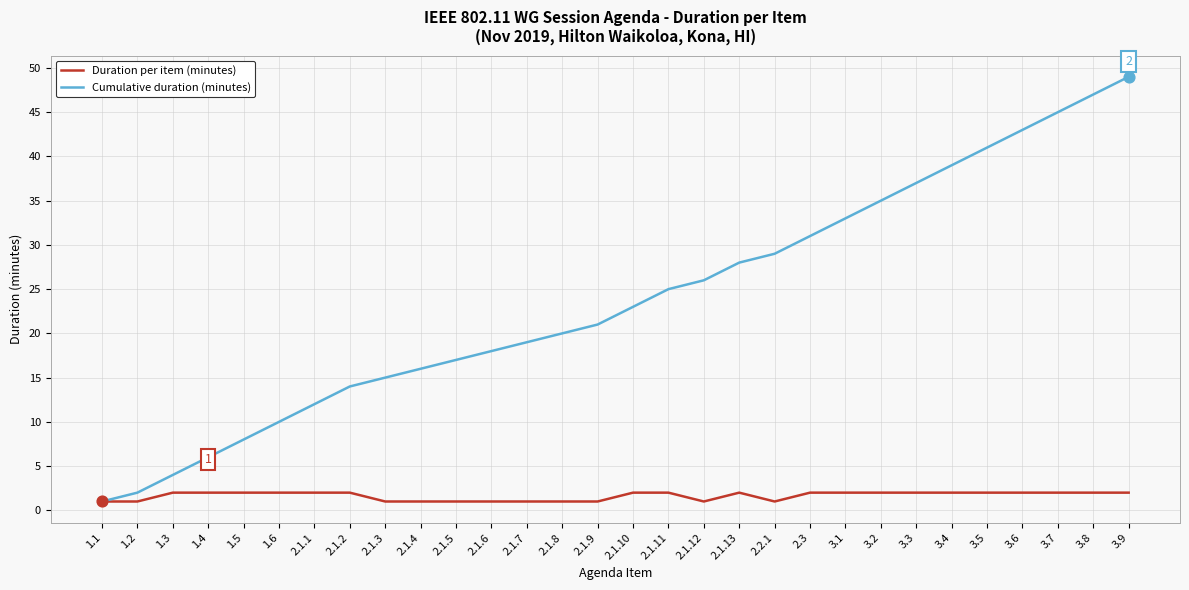

Between 1.1 and 3.5, which series saw the biggest shift?

Cumulative duration (minutes)